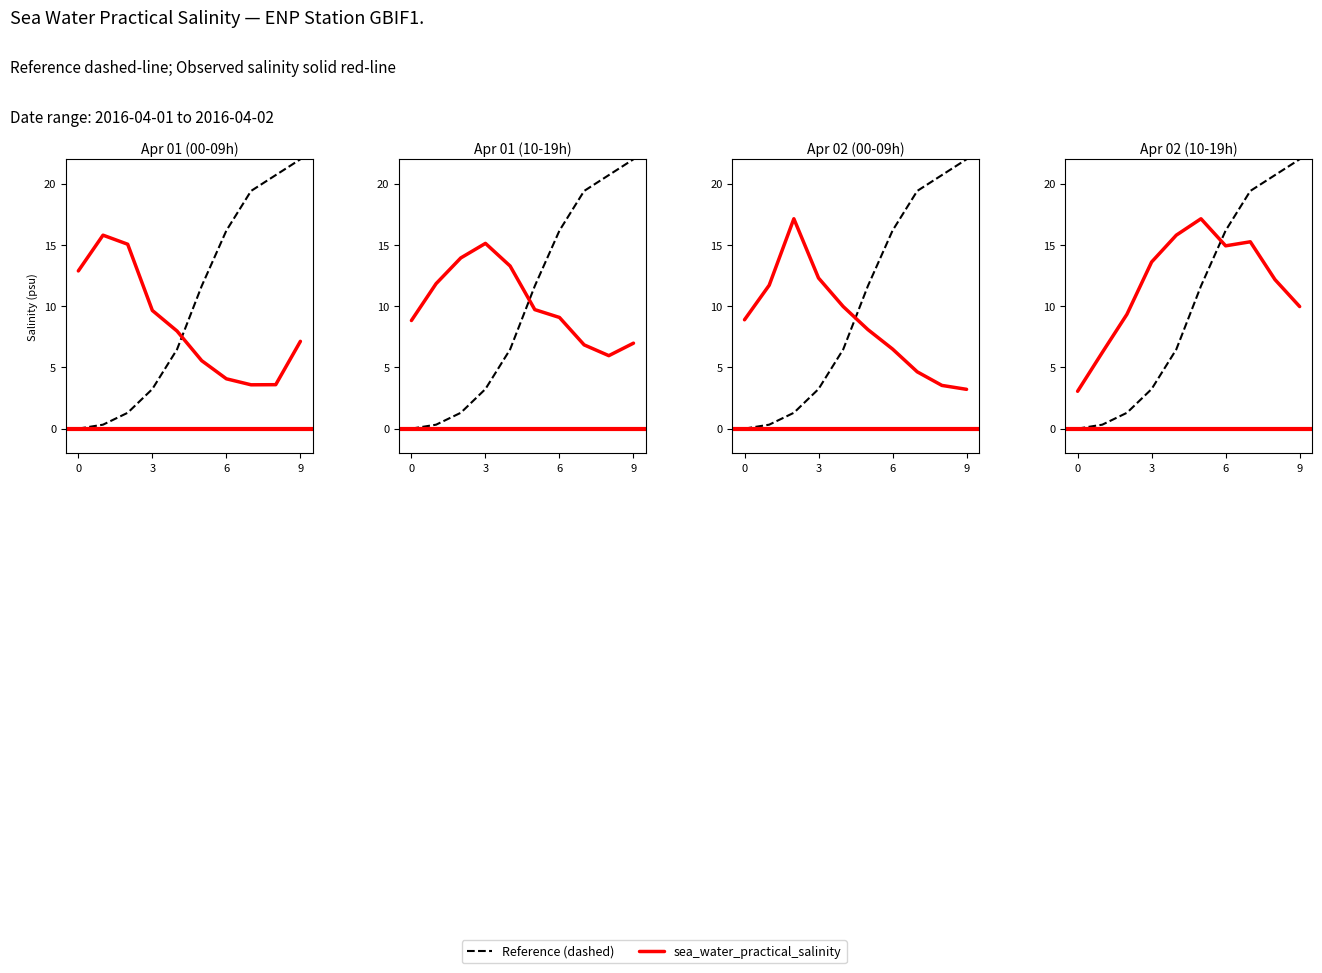

Which has a higher value, 3 or 0?

3